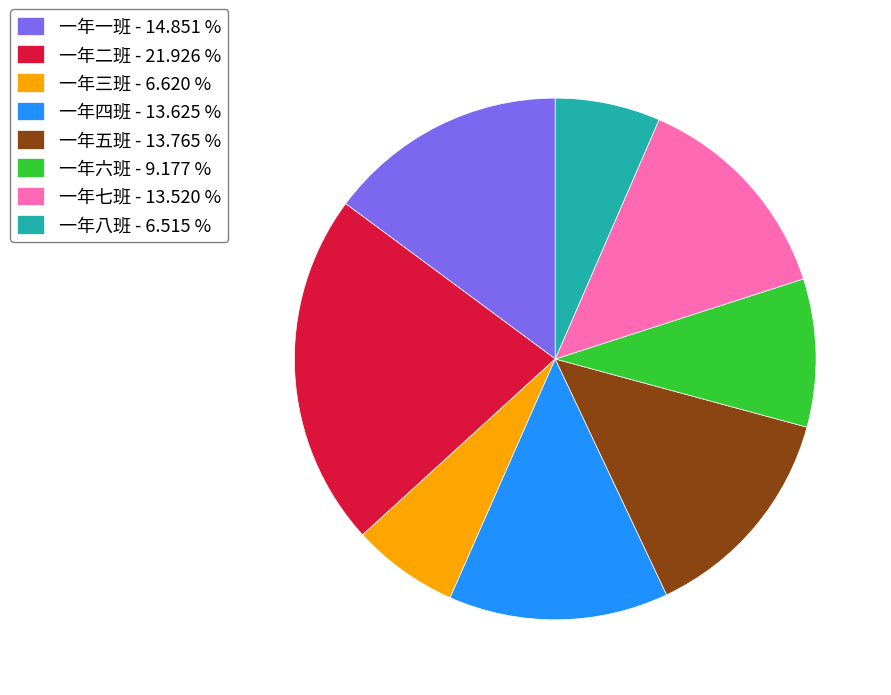

How many slices are in this pie chart?

8